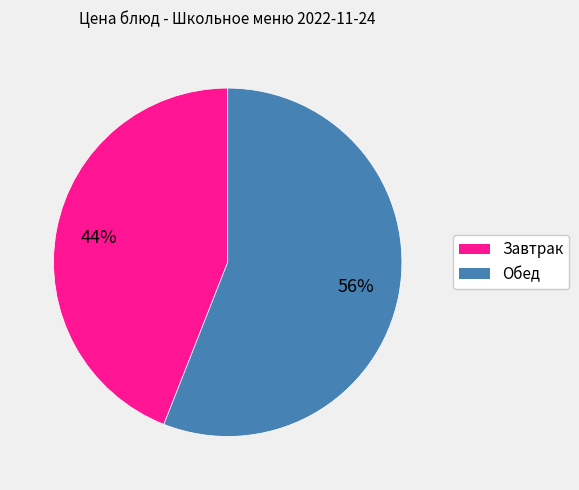

Does any single category account for the majority?

Yes